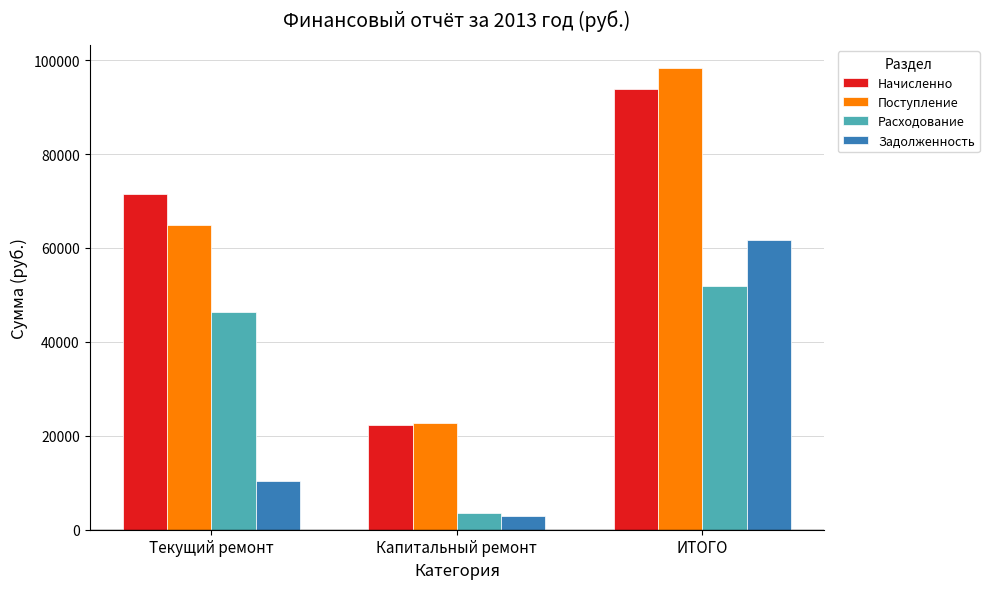

The value of Задолженность at Капитальный ремонт is 3015.5. True or false?

True